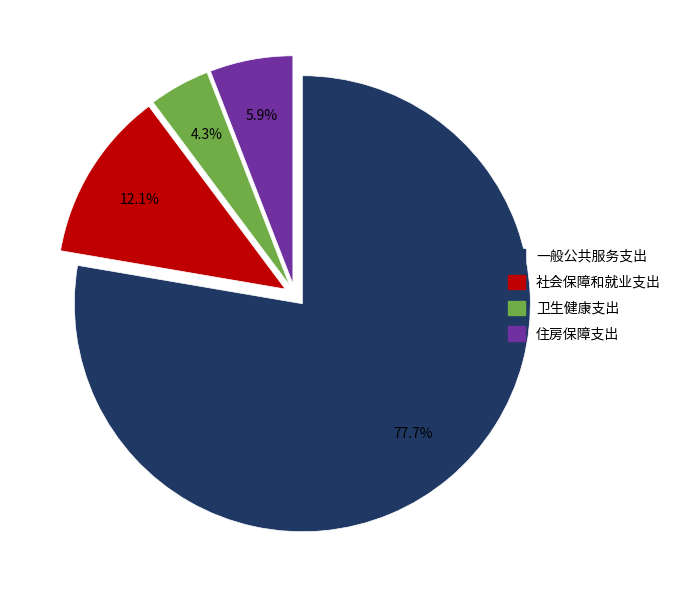

What portion of the pie excludes 卫生健康支出?

95.7%